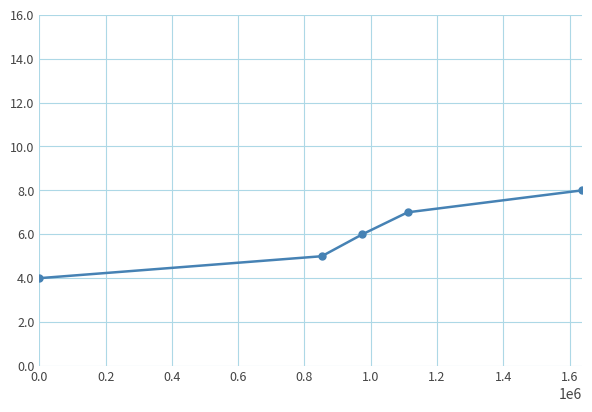

What is the minimum value shown in the chart?

4